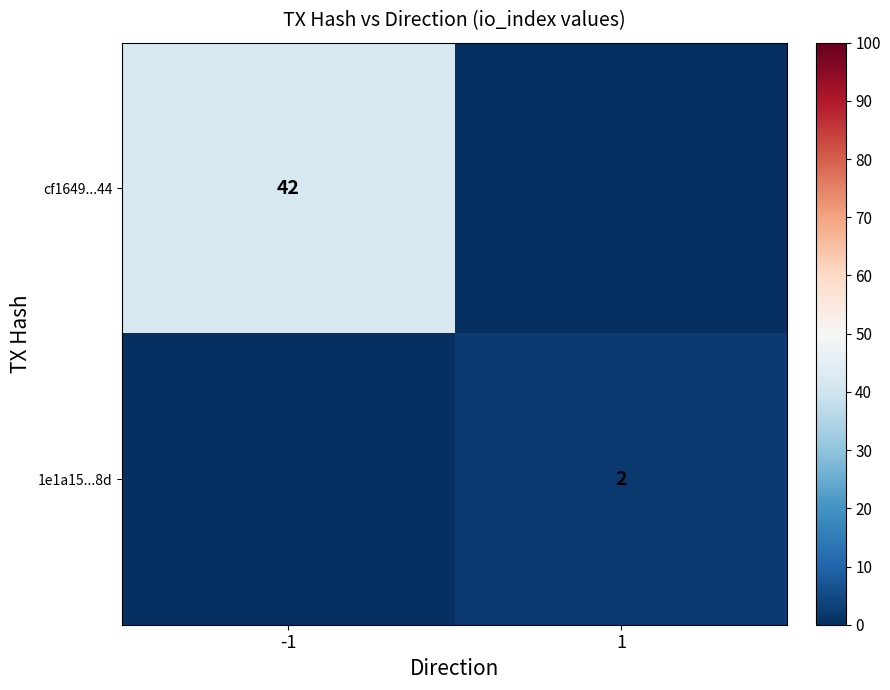

The value of cf1649...44 at -1 is 42. True or false?

True